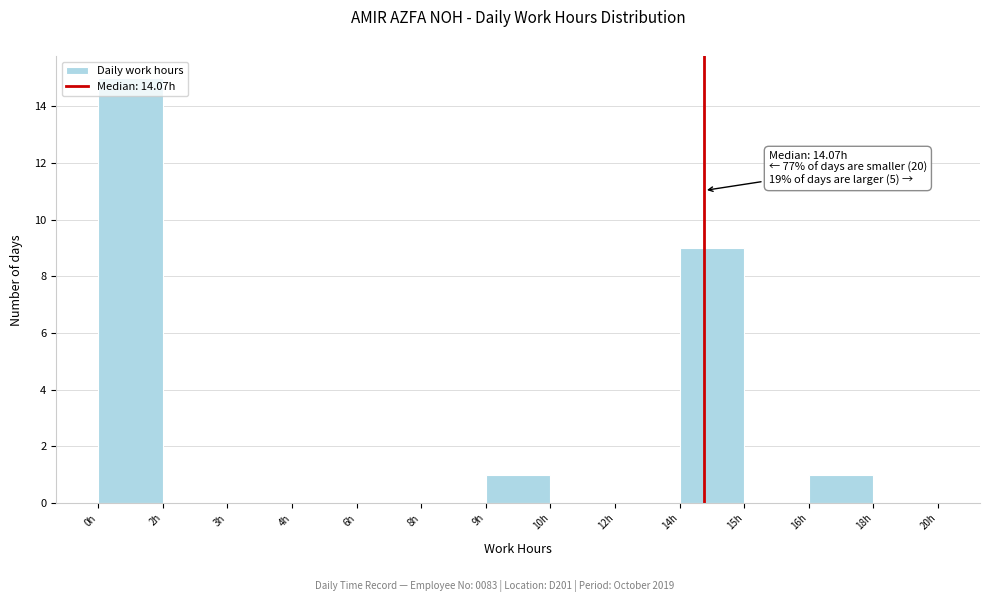

True or false: the data shows 0 at 2h.

True